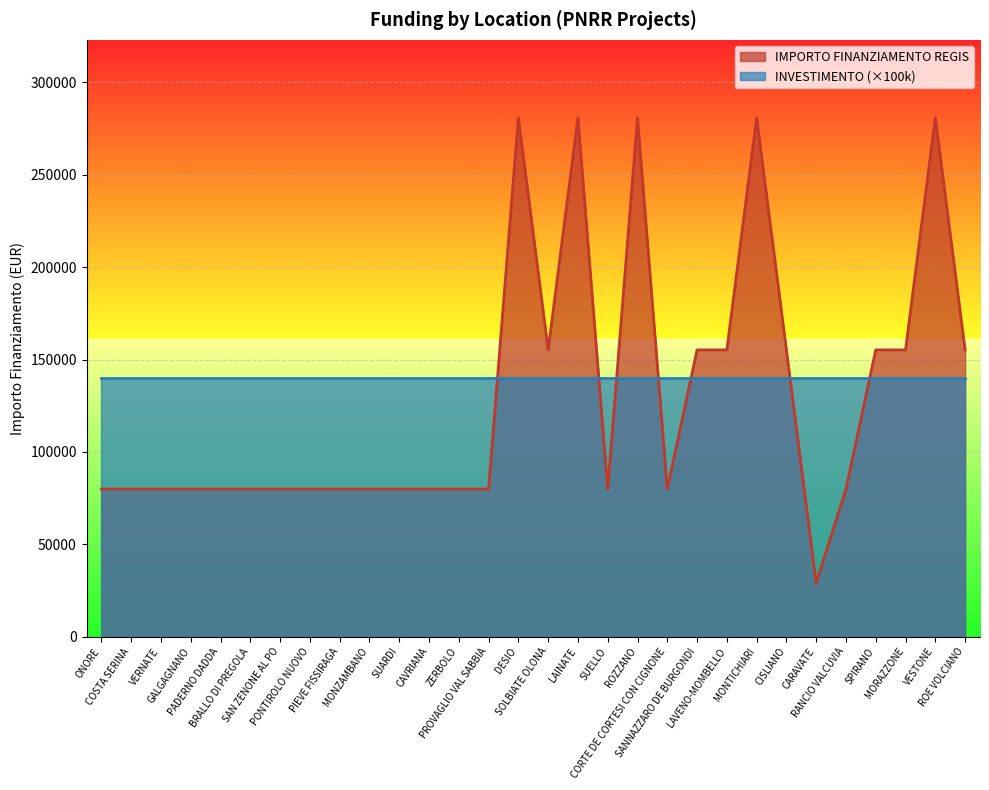

Rank the categories by value from highest to lowest.

DESIO, LAINATE, ROZZANO, MONTICHIARI, VESTONE, SOLBIATE OLONA, SANNAZZARO DE BURGONDI, LAVENO-MOMBELLO, CISLIANO, SPIRANO, MORAZZONE, ROE VOLCIANO, ONORE, COSTA SERINA, VERNATE, GALGAGNANO, PADERNO DADDA, BRALLO DI PREGOLA, SAN ZENONE AL PO, PONTIROLO NUOVO, PIEVE FISSIRAGA, MONZAMBANO, SUARDI, CAVRIANA, ZERBOLO, PROVAGLIO VAL SABBIA, SUELLO, CORTE DE CORTESI CON CIGNONE, RANCIO VALCUVIA, CARAVATE